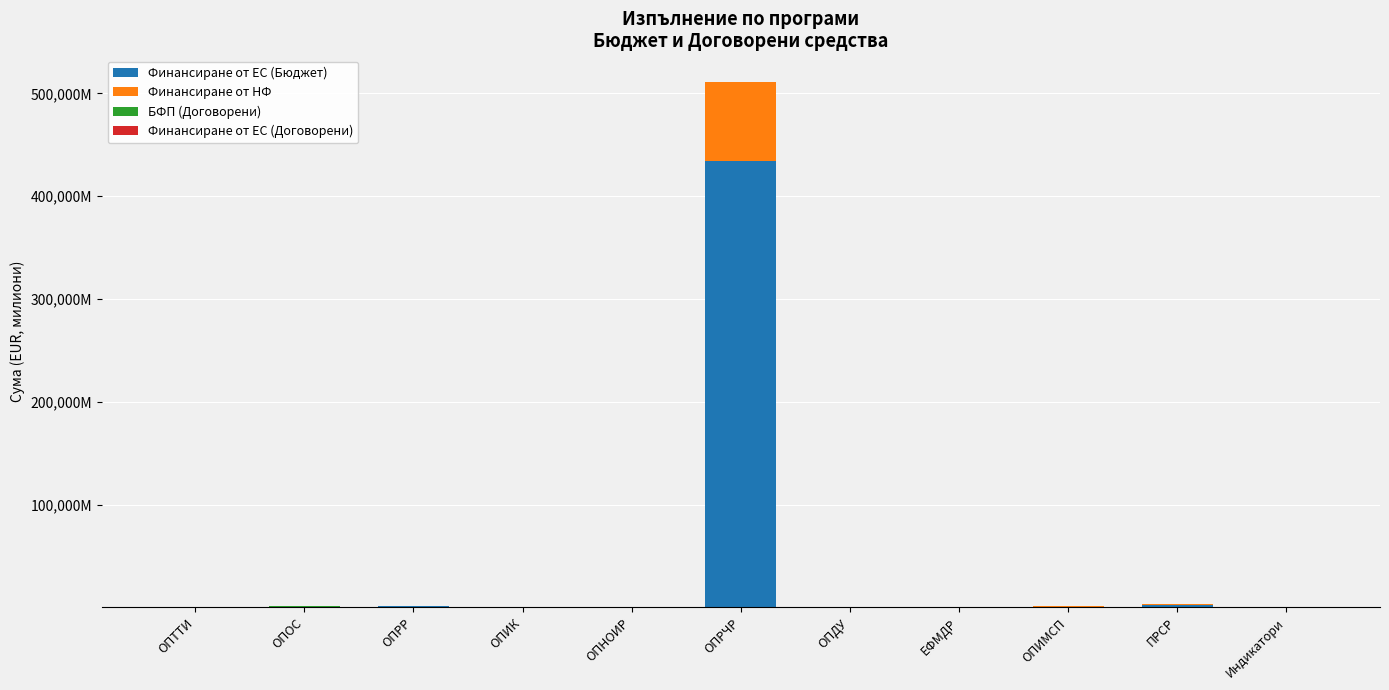

Does the chart contain stacked bars?

Yes